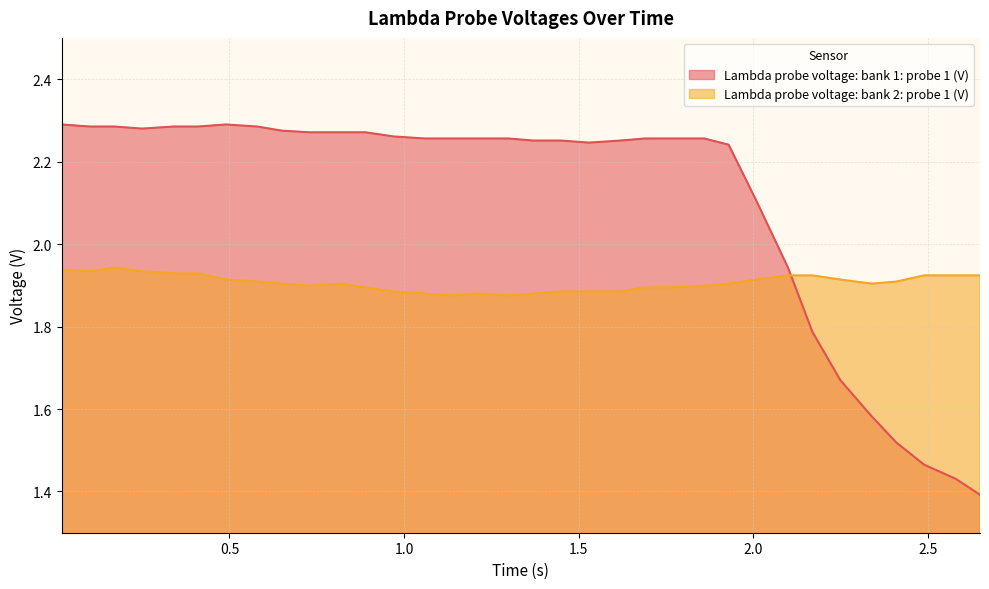

Between 1.21 and 1.69, which series saw the biggest shift?

Lambda probe voltage: bank 2: probe 1 (V)